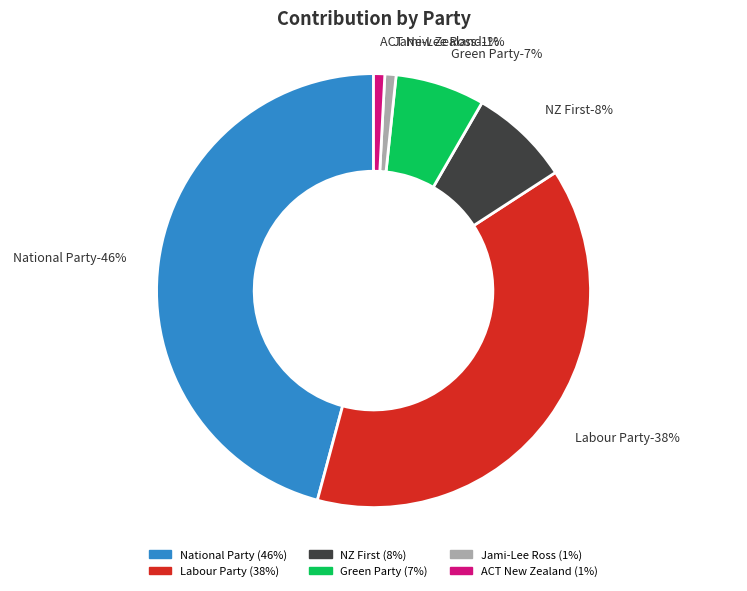

The Labour Party slice represents 52% of the pie. True or false?

False